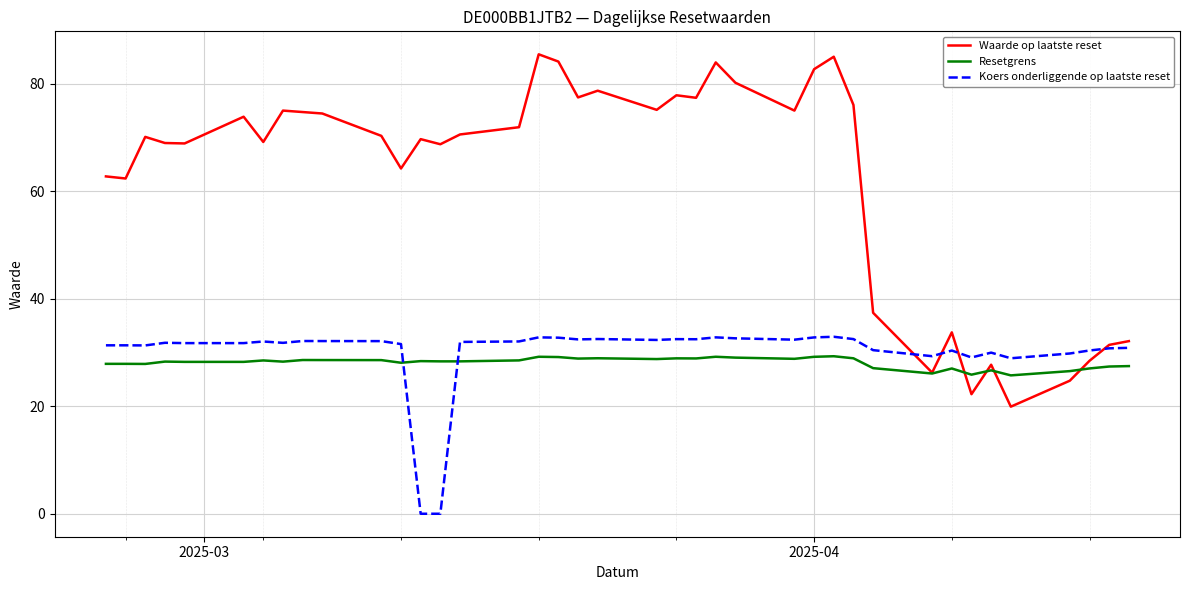

What is the difference between the second highest and second lowest values in the Koers onderliggende op laatste reset series?

32.8